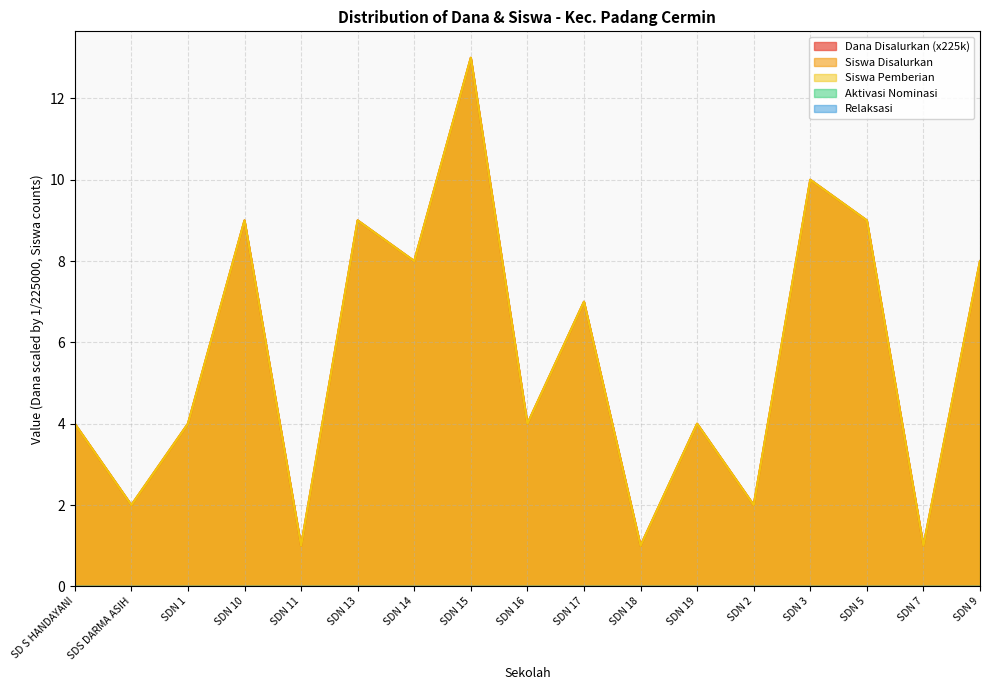

How many data points does each series have?

17